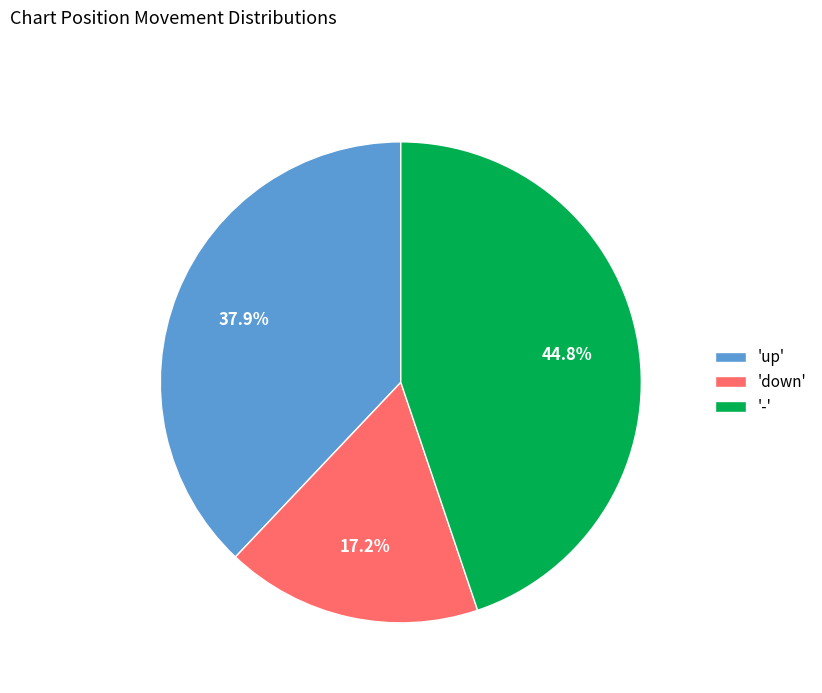

To the nearest percent, what is the difference between the largest and smallest slice percentages?

28%